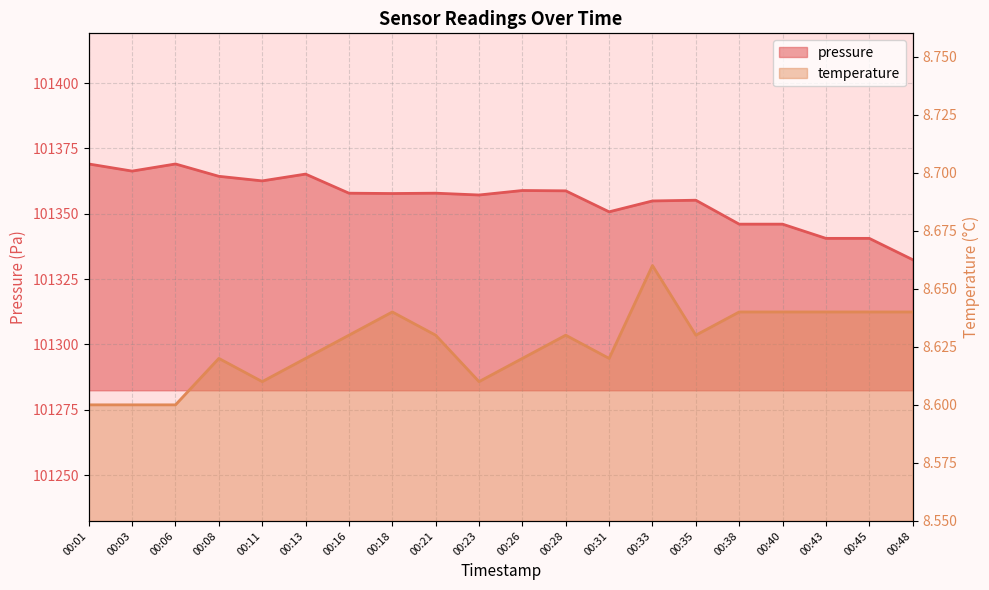

Reading left to right, extract all data points from this chart.

pressure: 101369.1	101366.3	101369.1	101364.3	101362.6	101365.2	101357.9	101357.8	101357.9	101357.2	101358.9	101358.8	101350.8	101354.9	101355.2	101346.0	101346.0	101340.6	101340.6	101332.4
temperature: 8.6	8.6	8.6	8.6	8.6	8.6	8.6	8.6	8.6	8.6	8.6	8.6	8.6	8.7	8.6	8.6	8.6	8.6	8.6	8.6